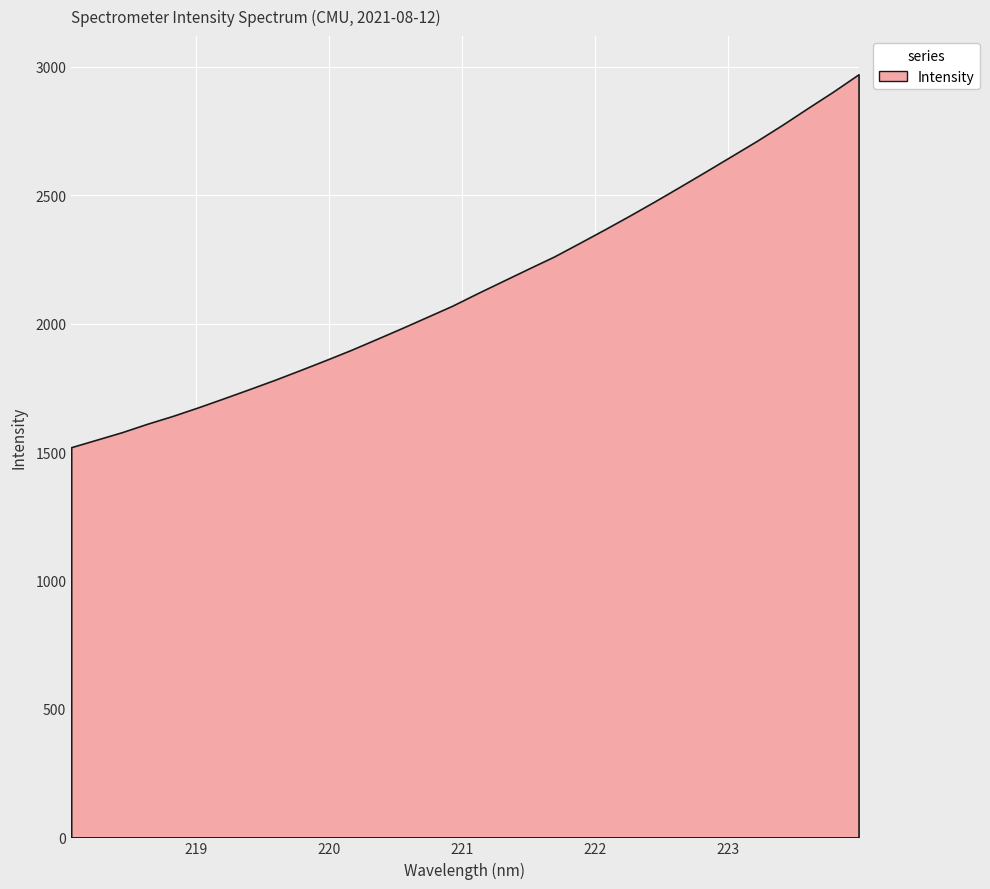

What is the sum of the values at 22 and 15?

4491.4